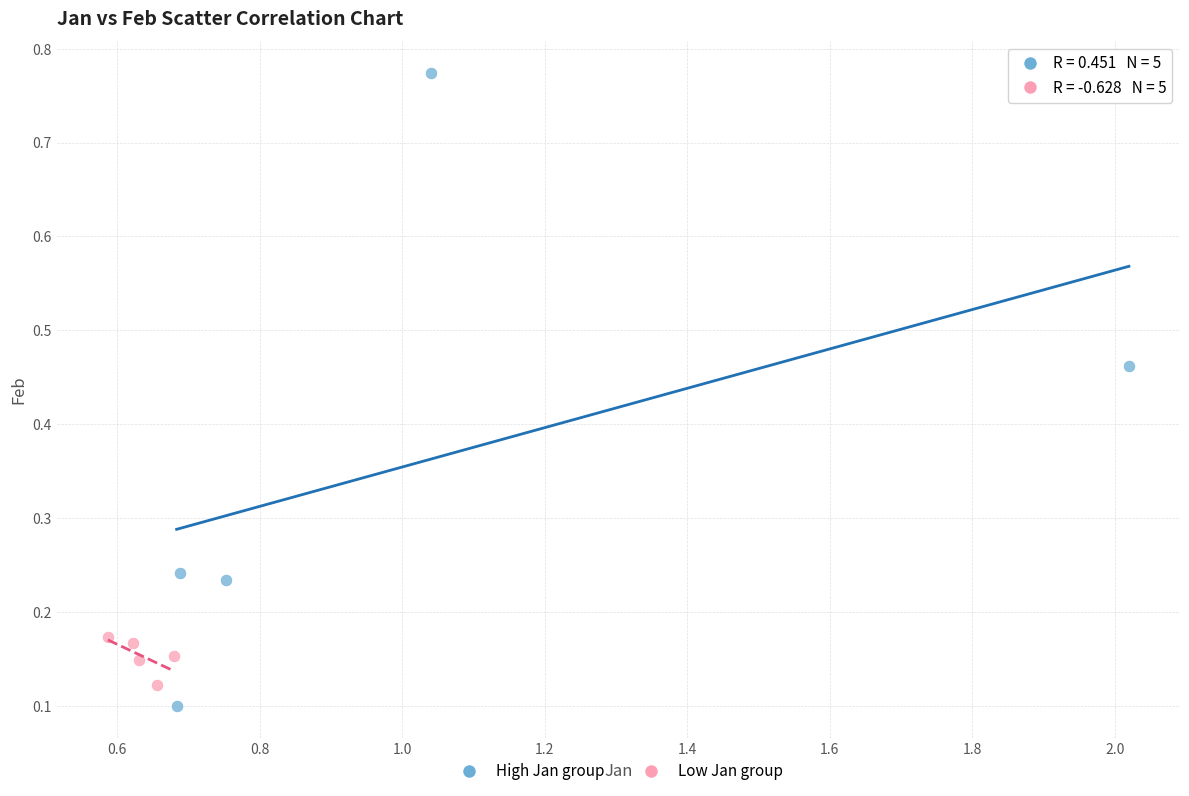

Which series reaches the minimum Y coordinate?

High Jan group